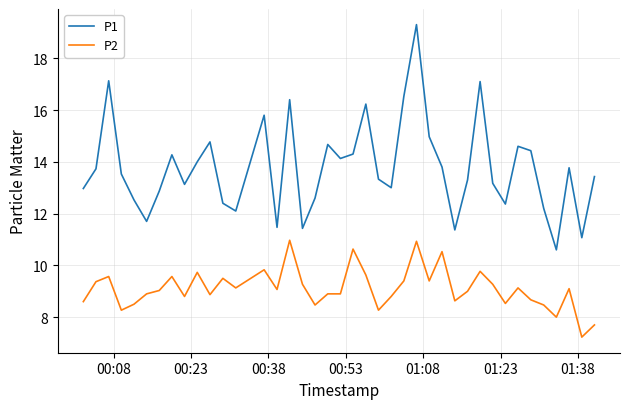

What is the sum of all P2 values?

364.3